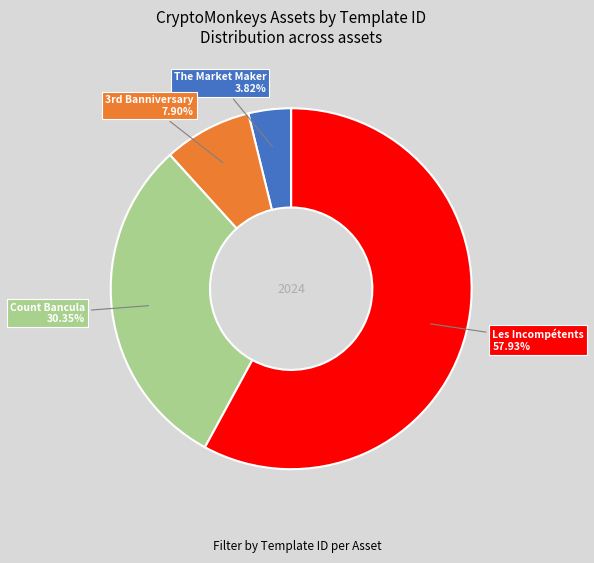

How many segments does this pie chart have?

4